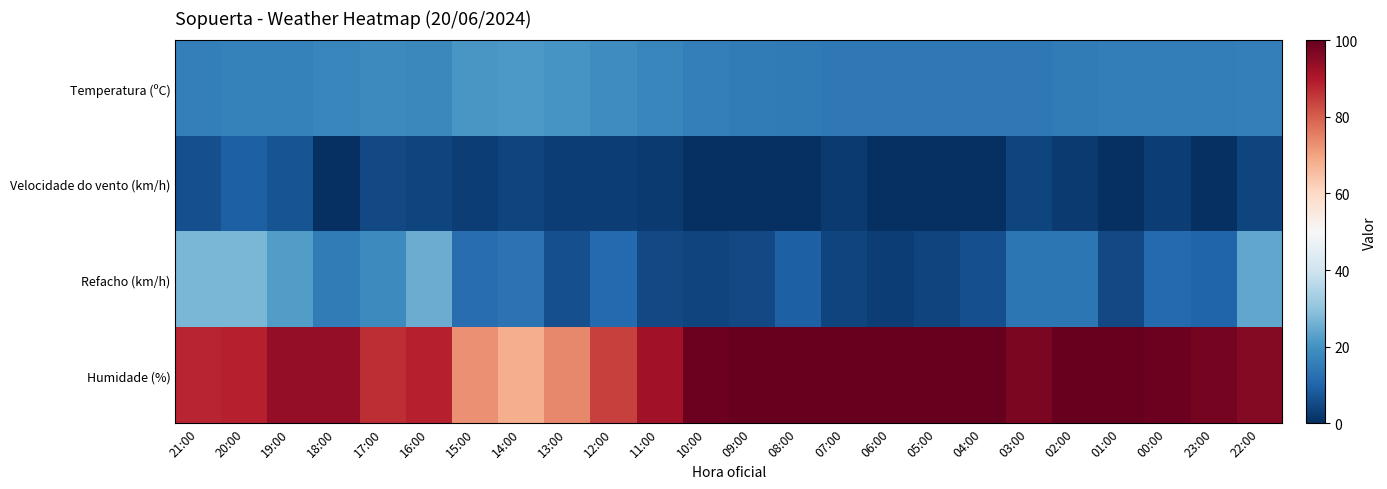

Reading left to right, transcribe all the data shown in this chart.

Temperatura (ºC): 21:00=16.0	20:00=16.2	19:00=16.4	18:00=17.4	17:00=18.3	16:00=17.9	15:00=21.0	14:00=21.4	13:00=20.5	12:00=19.0	11:00=17.3	10:00=15.9	09:00=15.2	08:00=14.7	07:00=14.2	06:00=14.4	05:00=14.3	04:00=14.2	03:00=14.4	02:00=15.2	01:00=15.4	00:00=15.6	23:00=15.6	22:00=16.0
Velocidade do vento (km/h): 21:00=6.0	20:00=9.0	19:00=7.0	18:00=0.0	17:00=5.0	16:00=4.0	15:00=3.0	14:00=4.0	13:00=3.0	12:00=3.0	11:00=2.0	10:00=0.0	09:00=0.0	08:00=0.0	07:00=2.0	06:00=0.0	05:00=0.0	04:00=0.0	03:00=4.0	02:00=2.0	01:00=0.0	00:00=3.0	23:00=0.0	22:00=4.0
Refacho (km/h): 21:00=27.0	20:00=27.0	19:00=22.0	18:00=15.0	17:00=18.0	16:00=25.0	15:00=12.0	14:00=13.0	13:00=6.0	12:00=11.0	11:00=5.0	10:00=4.0	09:00=5.0	08:00=9.0	07:00=4.0	06:00=3.0	05:00=4.0	04:00=6.0	03:00=14.0	02:00=14.0	01:00=5.0	00:00=11.0	23:00=10.0	22:00=24.0
Humidade (%): 21:00=88.0	20:00=89.0	19:00=94.0	18:00=94.0	17:00=87.0	16:00=89.0	15:00=73.0	14:00=68.0	13:00=74.0	12:00=84.0	11:00=92.0	10:00=99.0	09:00=100.0	08:00=100.0	07:00=100.0	06:00=100.0	05:00=100.0	04:00=100.0	03:00=97.0	02:00=100.0	01:00=100.0	00:00=99.0	23:00=98.0	22:00=96.0